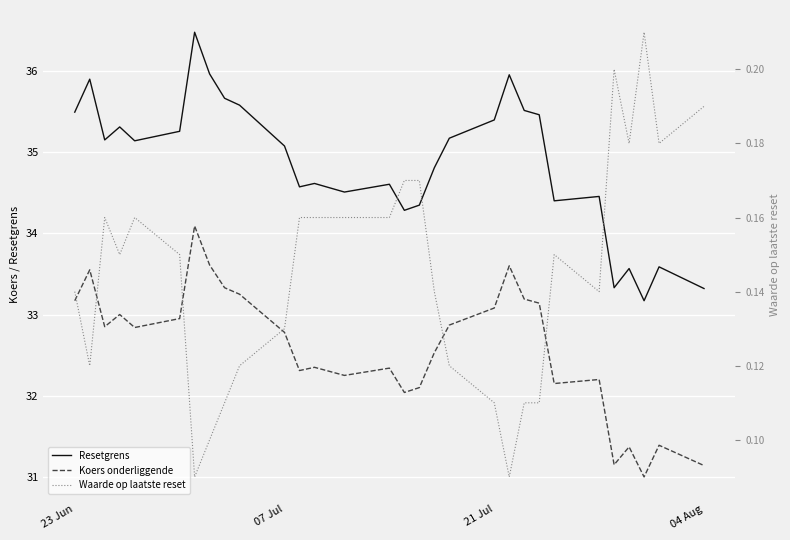

How many interior local peaks does the Resetgrens series have?

9